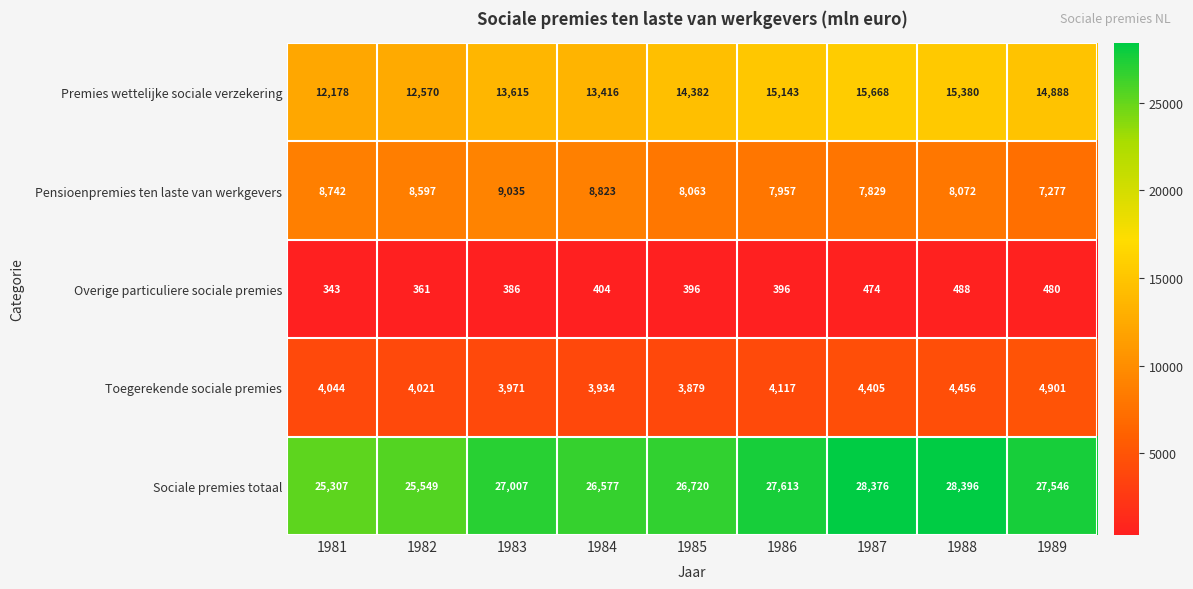

At which label does Overige particuliere sociale premies reach its minimum?

1981